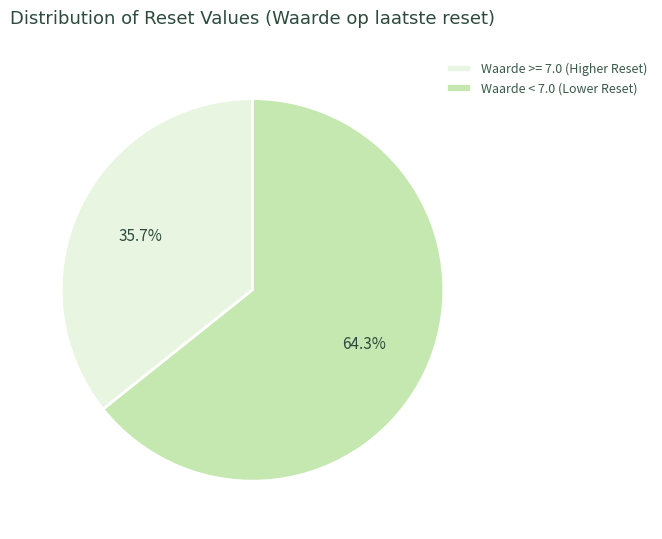

Combined, do Waarde >= 7.0 (Higher Reset) and Waarde < 7.0 (Lower Reset) account for over 50%?

Yes